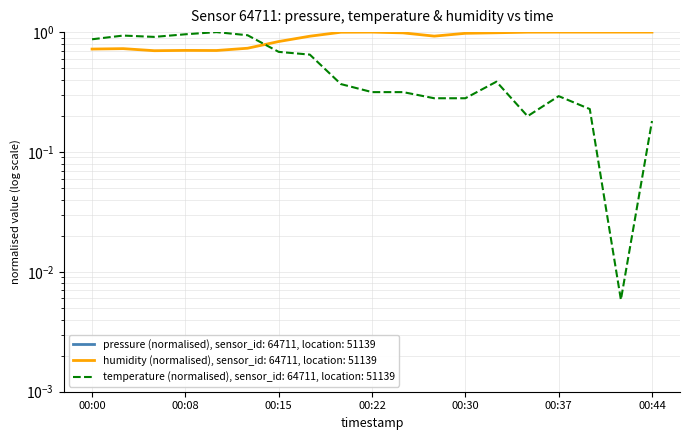

Does the chart have visible grid lines?

Yes